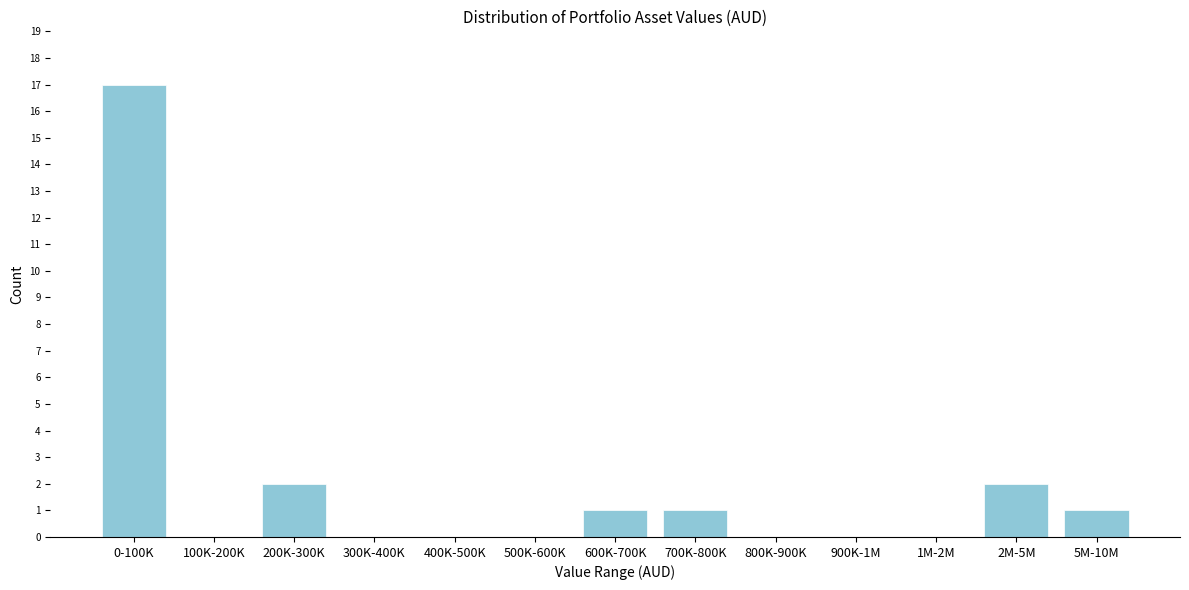

Reading left to right, what are all the values shown in this chart?

0-100K=17	100K-200K=0	200K-300K=2	300K-400K=0	400K-500K=0	500K-600K=0	600K-700K=1	700K-800K=1	800K-900K=0	900K-1M=0	1M-2M=0	2M-5M=2	5M-10M=1